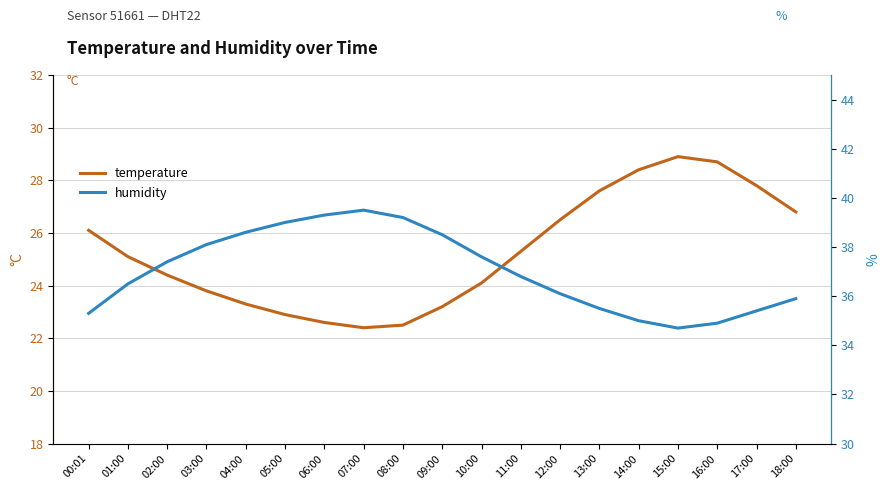

How many interior local valleys does the humidity series have?

1